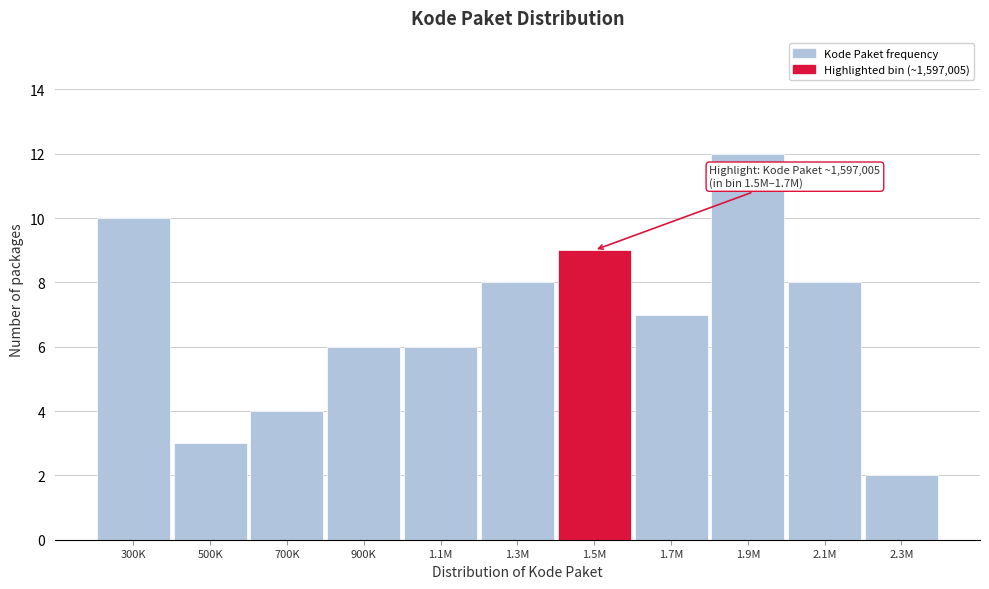

Reading left to right, what are all the values shown in this chart?

10	3	4	6	6	8	9	7	12	8	2